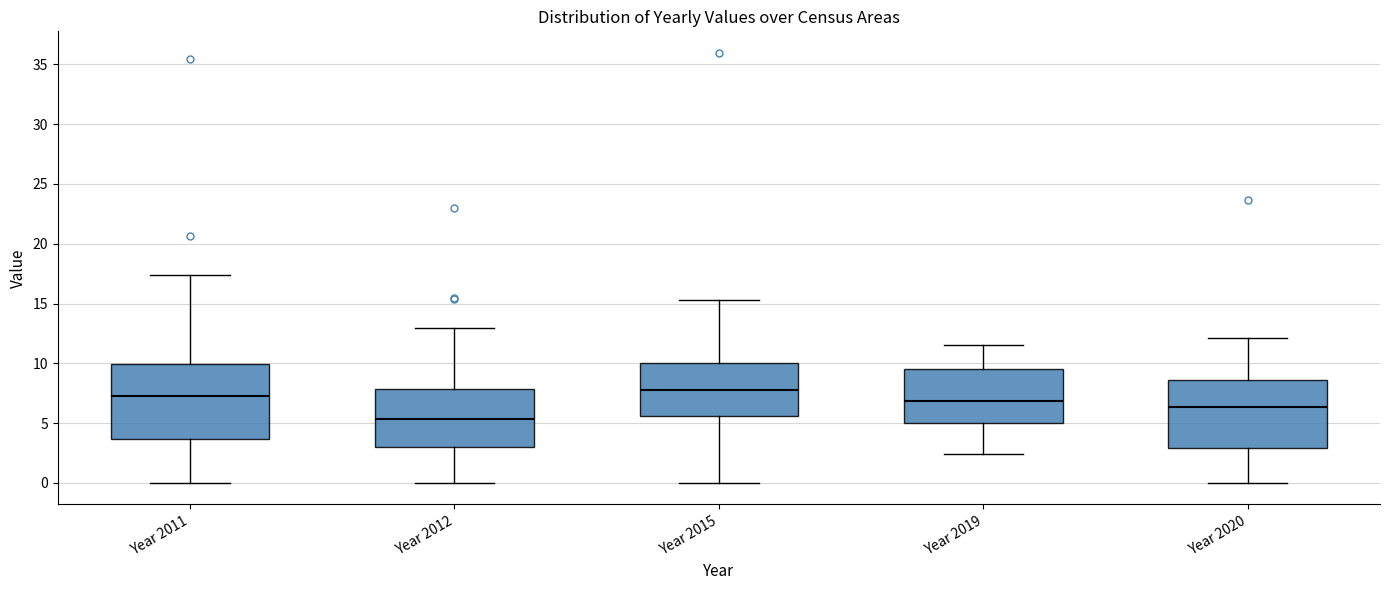

Which box has the highest median line?

Year 2015